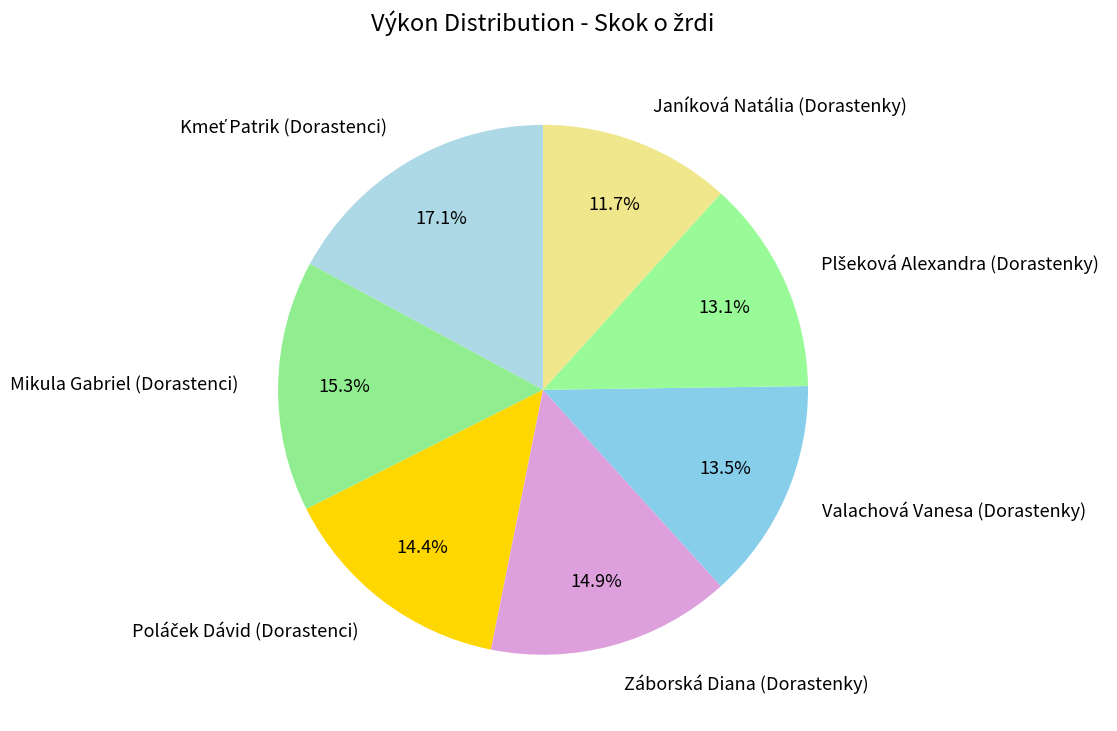

Does Janíková Natália (Dorastenky) represent more than half of the total?

No